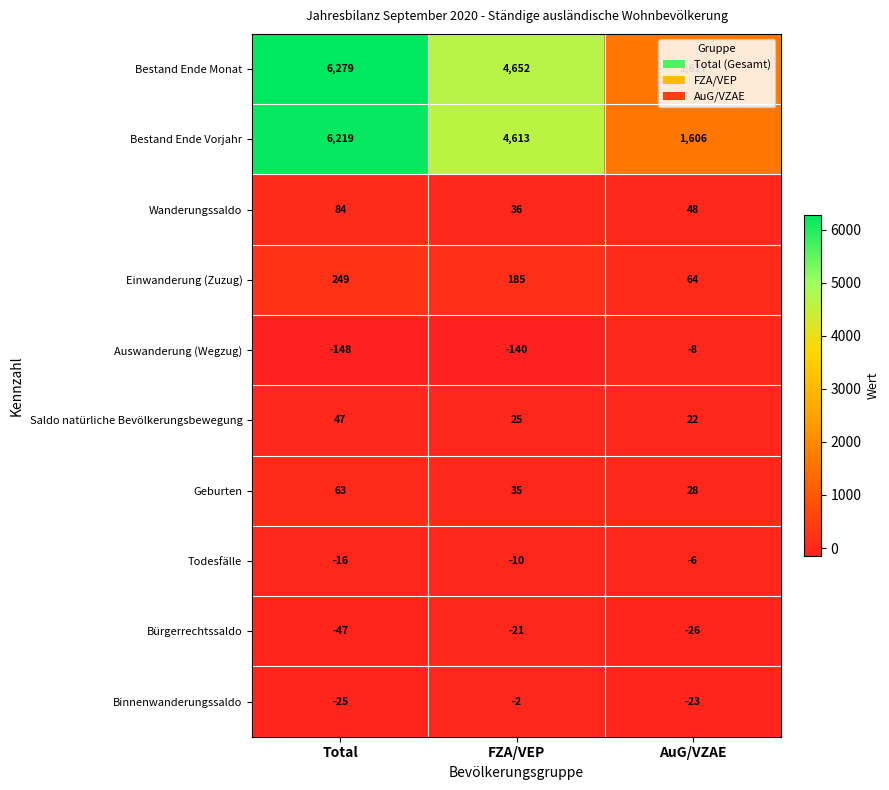

How many data points does each series have?

3